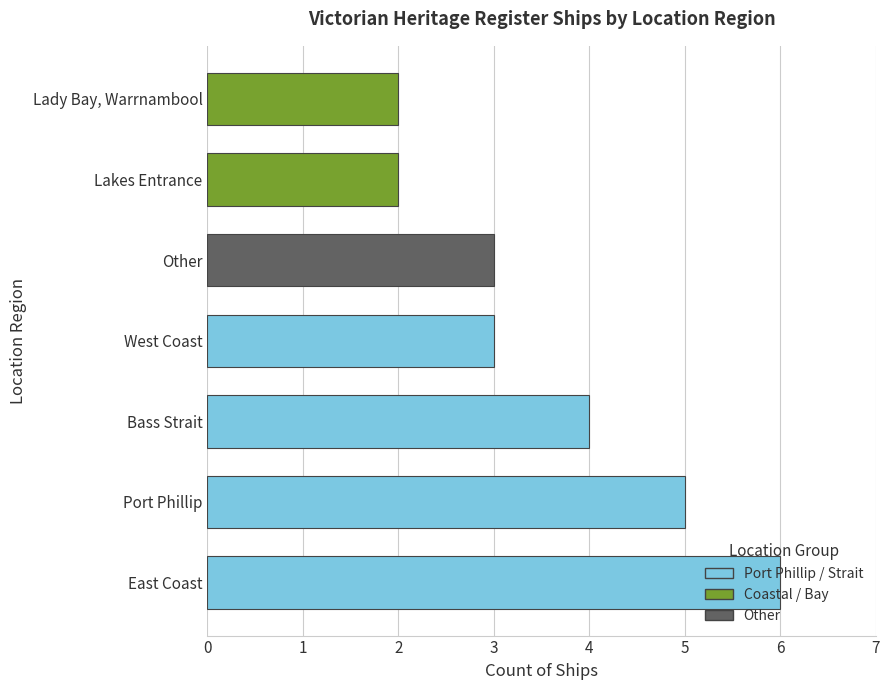

Count the number of categories in the chart.

7